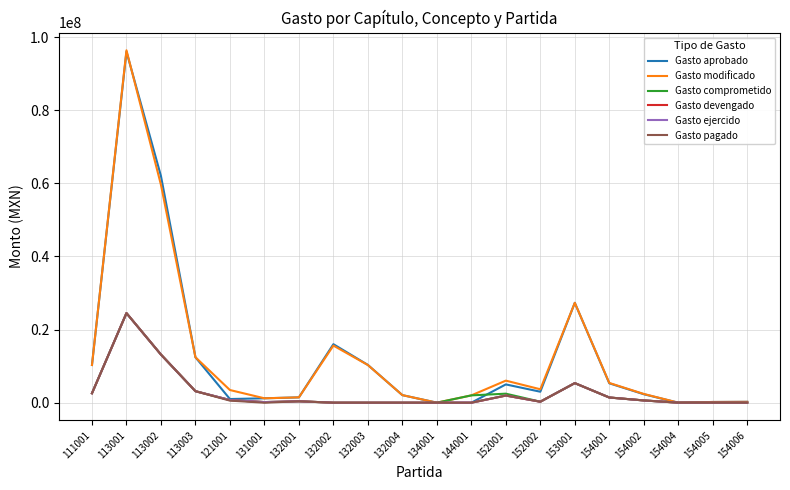

At which category is the sum across all series the highest?

113001